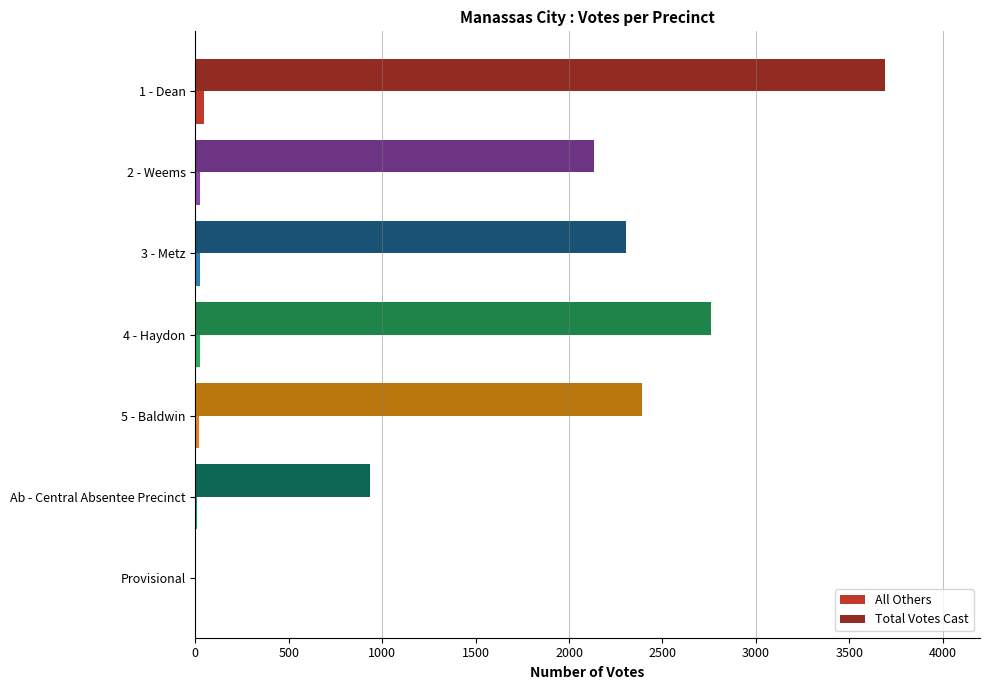

What are all the series names shown in the legend?

All Others, Total Votes Cast